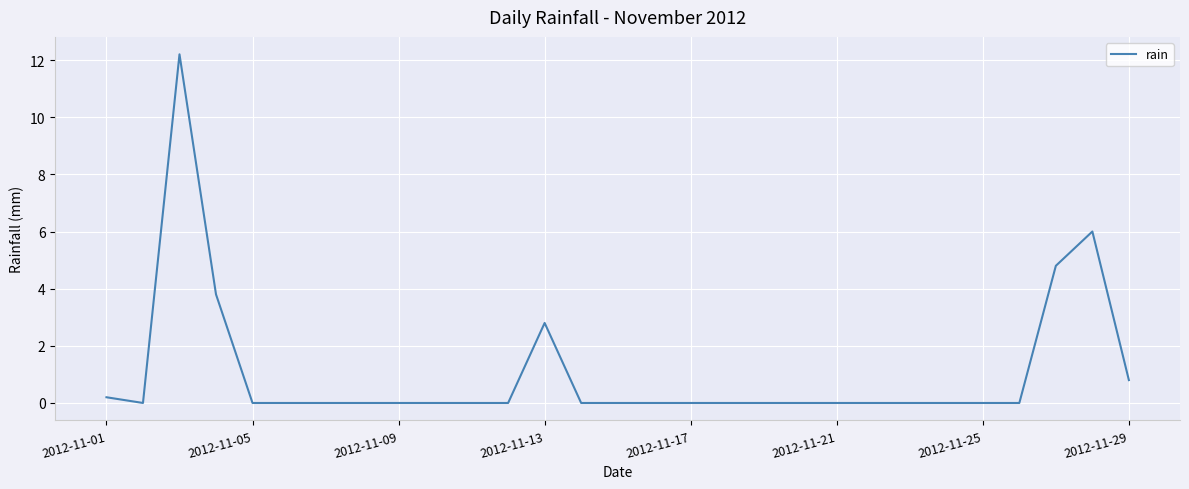

How many lines are shown in the chart?

1